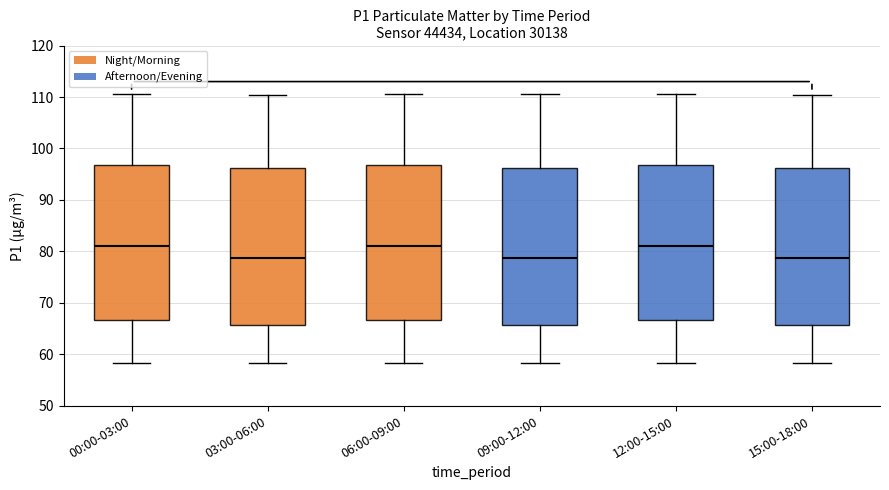

Where does the upper whisker of the box for 15:00-18:00 end on the y-axis? The values are not printed on the chart, so give them approximately, as read against the axis.

110